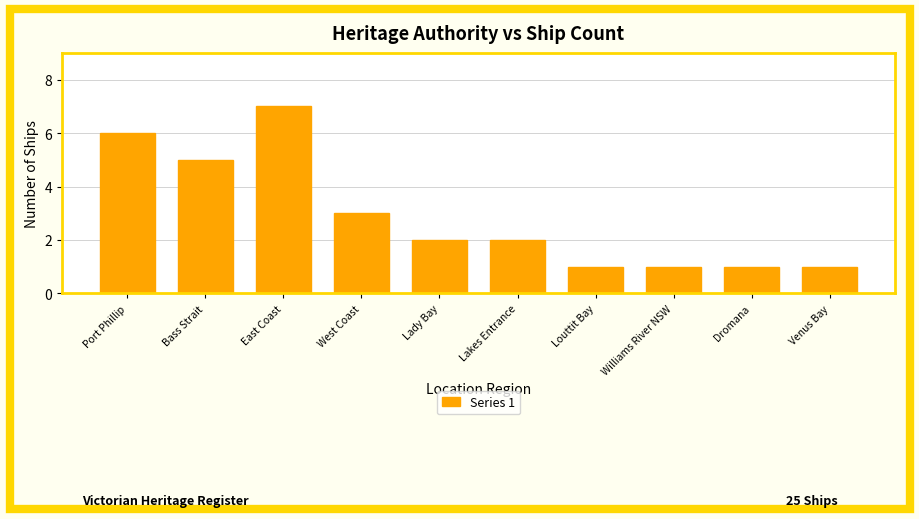

What is the maximum value shown in the chart?

7